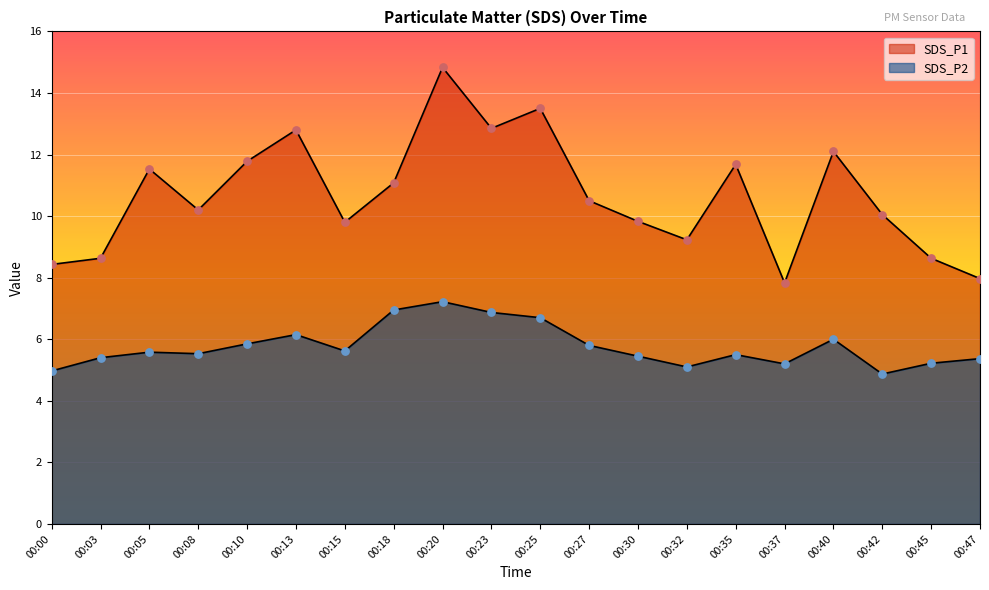

Which series has the largest Y range (max minus min)?

SDS_P1